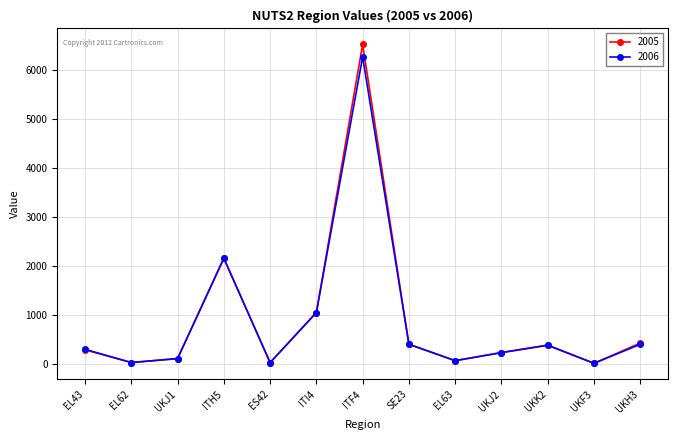

At which category is the sum across all series the highest?

ITF4